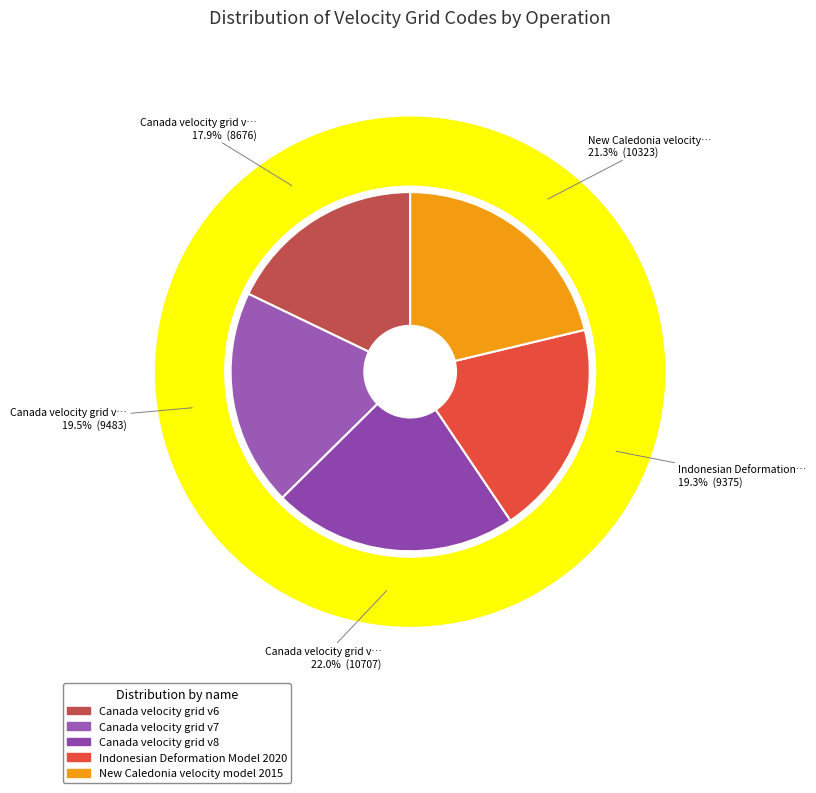

Count the number of slices in the pie.

5